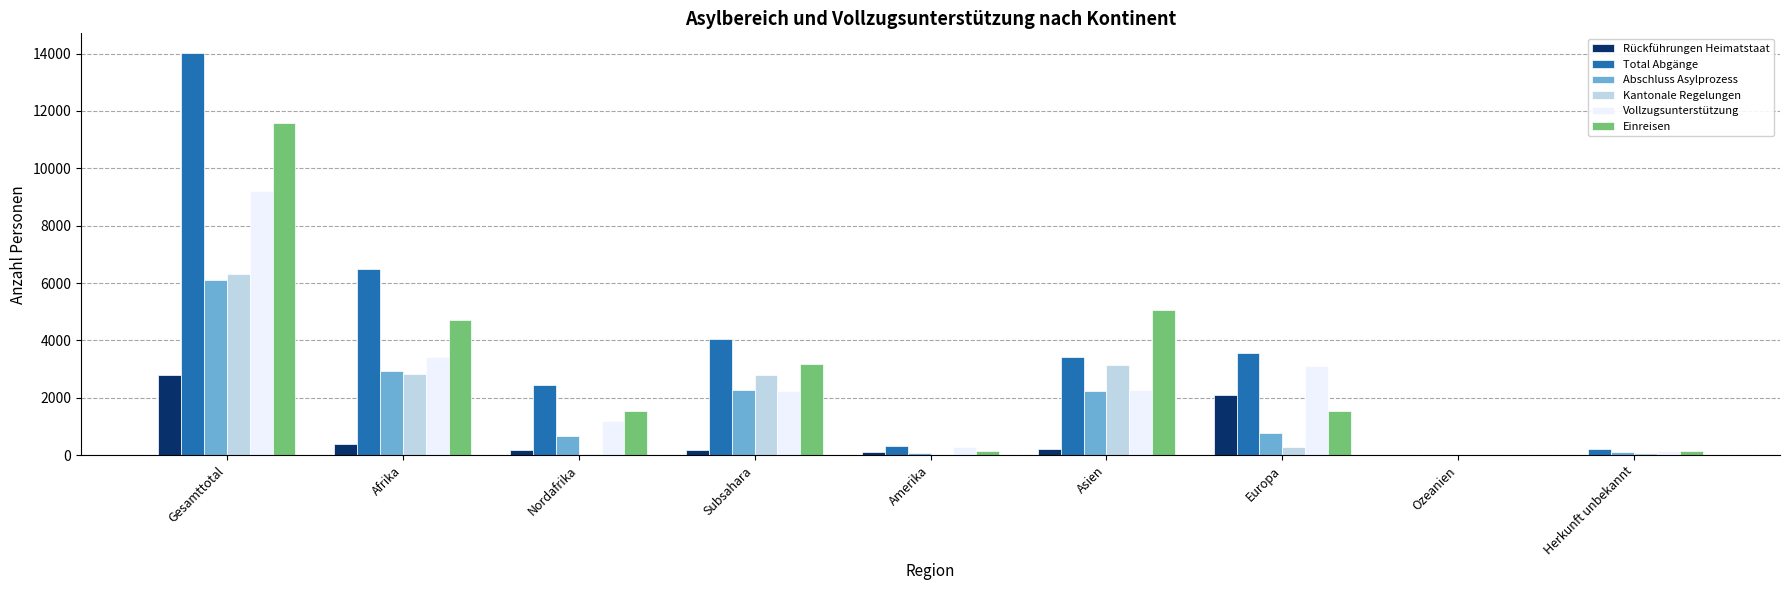

True or false: Abschluss Asylprozess has a value of 5101 at Afrika.

False